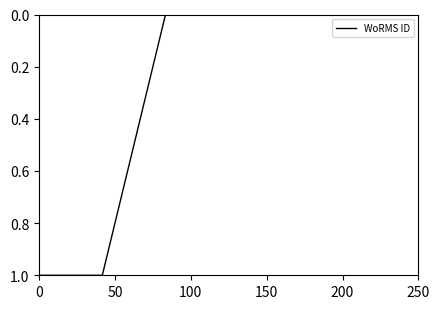

Reading left to right, transcribe all the data shown in this chart.

1	1	0	0	0	0	0